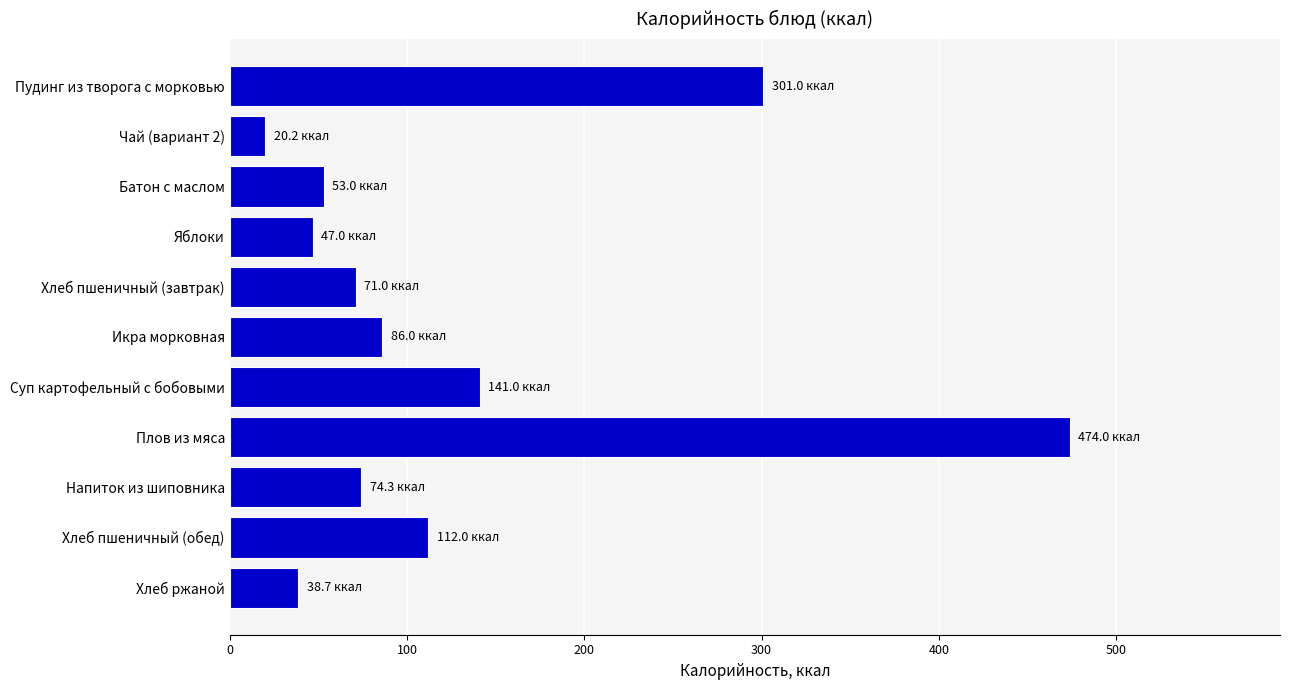

Between Хлеб ржаной and Чай (вариант 2), which is larger?

Хлеб ржаной